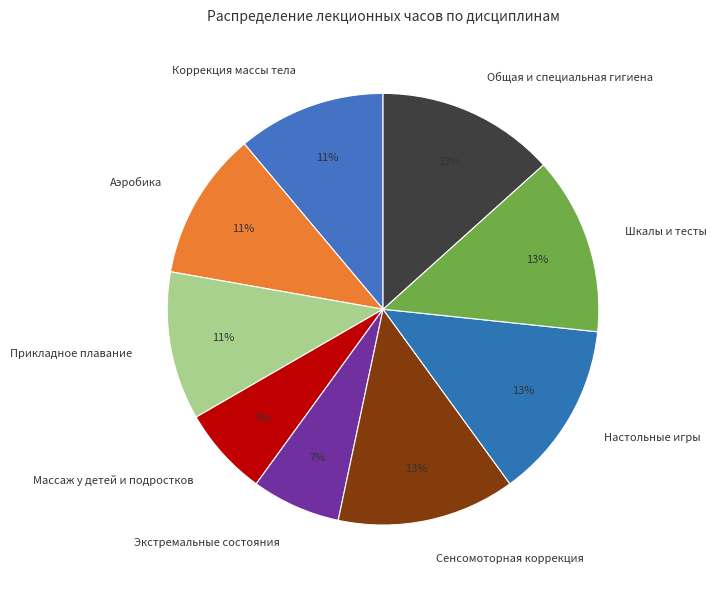

To the nearest percent, what is the average slice percentage?

11%